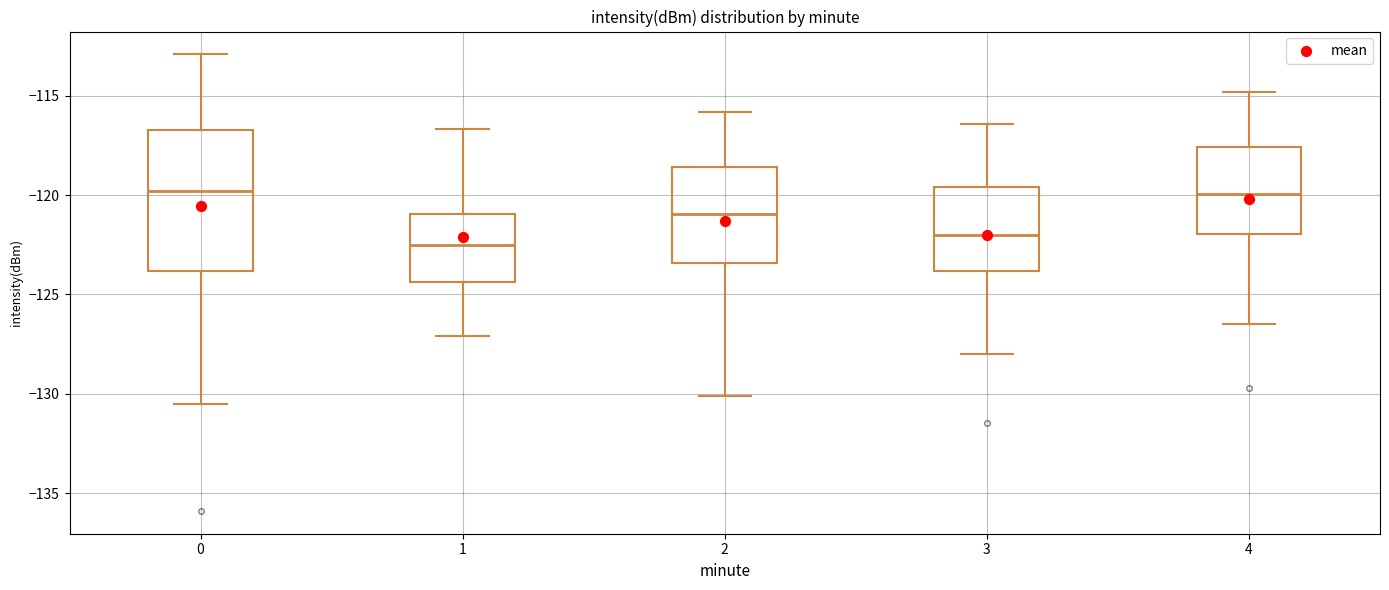

Reading left to right, transcribe this box plot: for each box, give where its median line is, the range the box spans, and where its two whiskers end, as read against the y-axis. The values are not printed on the chart, so give them approximately, as read against the axis.

0: median -120.0, box -124.0 to -116.5, whiskers -130.5 to -113.0
1: median -122.5, box -124.5 to -121.0, whiskers -127.0 to -116.5
2: median -121.0, box -123.5 to -118.5, whiskers -130.0 to -116.0
3: median -122.0, box -124.0 to -119.5, whiskers -128.0 to -116.5
4: median -120.0, box -122.0 to -117.5, whiskers -126.5 to -115.0